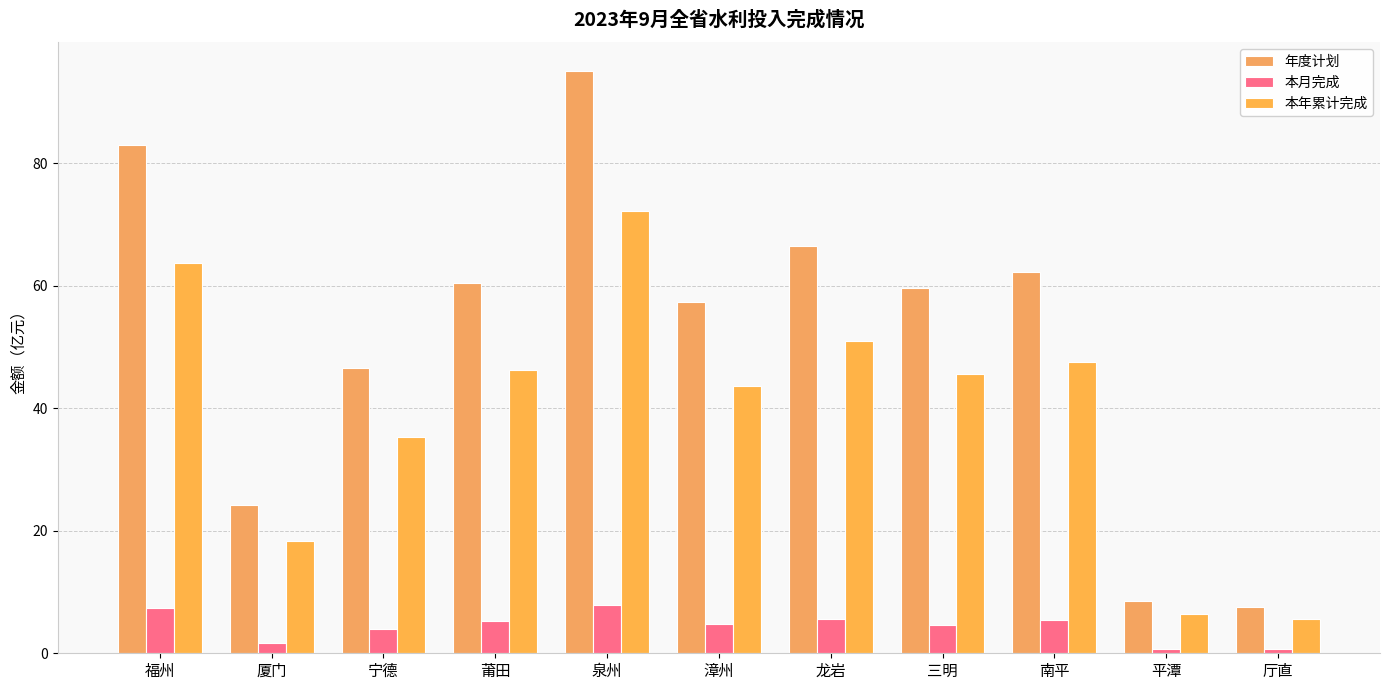

Reading right to left, transcribe all the data shown in this chart.

年度计划: 厅直=7.5	平潭=8.5	南平=62.2	三明=59.6	龙岩=66.6	漳州=57.4	泉州=95.0	莆田=60.4	宁德=46.5	厦门=24.1	福州=83.0
本月完成: 厅直=0.7	平潭=0.7	南平=5.4	三明=4.6	龙岩=5.6	漳州=4.7	泉州=7.9	莆田=5.3	宁德=3.9	厦门=1.7	福州=7.3
本年累计完成: 厅直=5.7	平潭=6.4	南平=47.5	三明=45.6	龙岩=51.0	漳州=43.6	泉州=72.2	莆田=46.2	宁德=35.4	厦门=18.3	福州=63.8